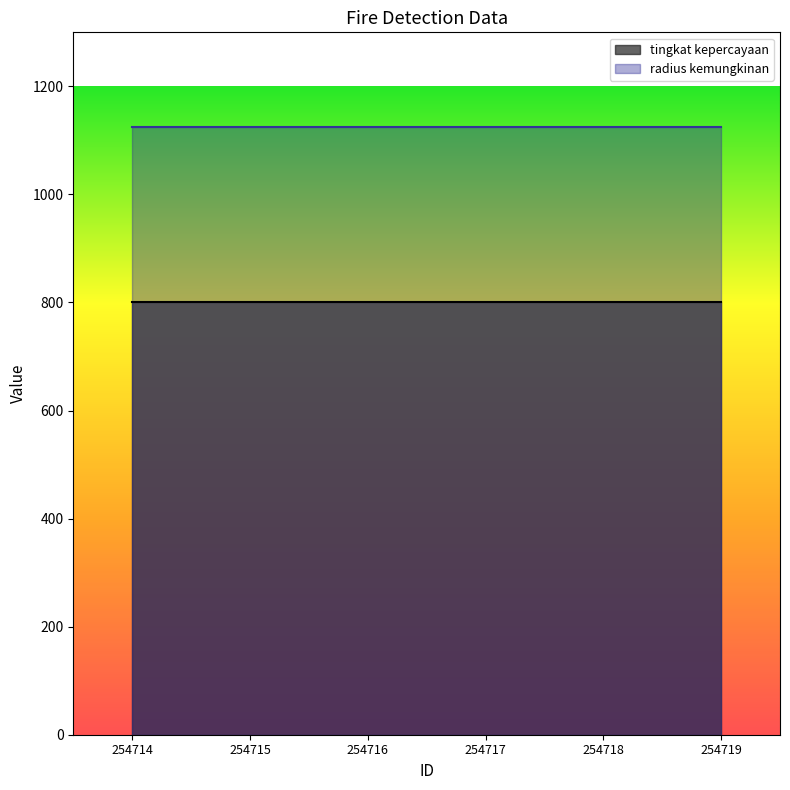

Which category has the lowest value in the tingkat kepercayaan series?

254714